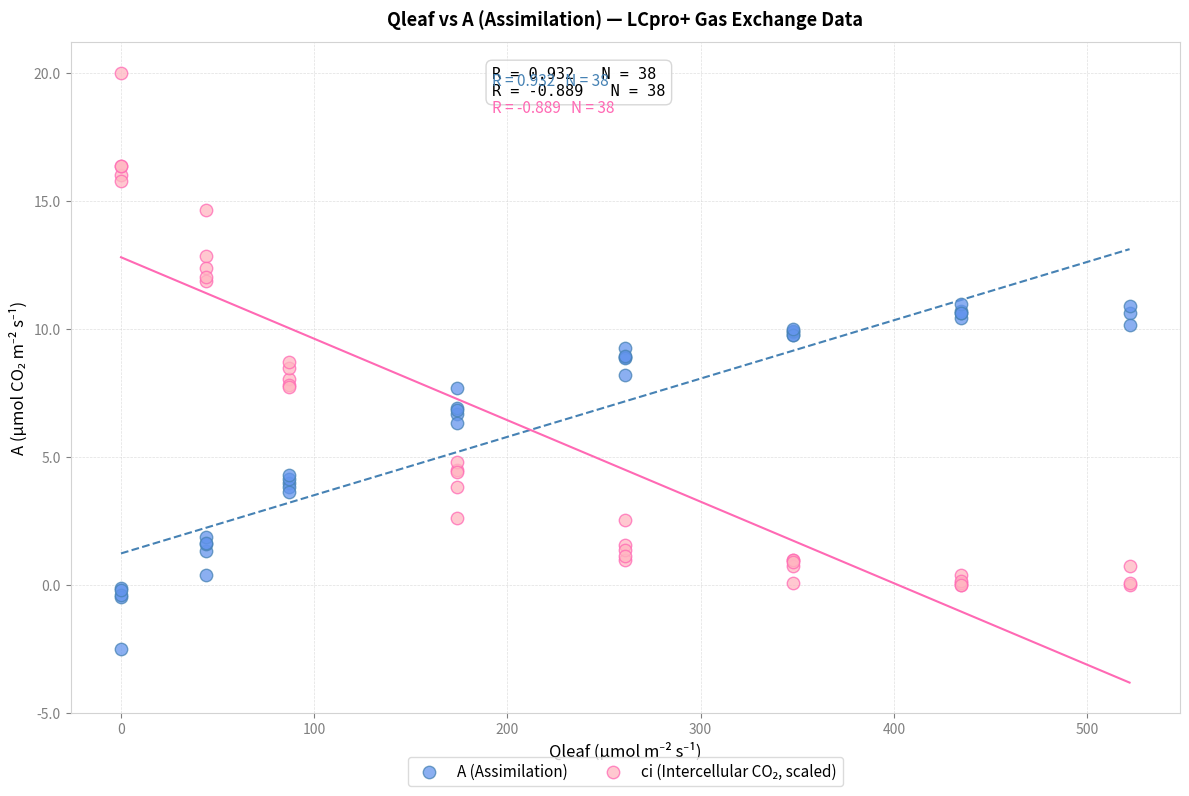

Which series reaches the minimum Y coordinate?

A (Assimilation)